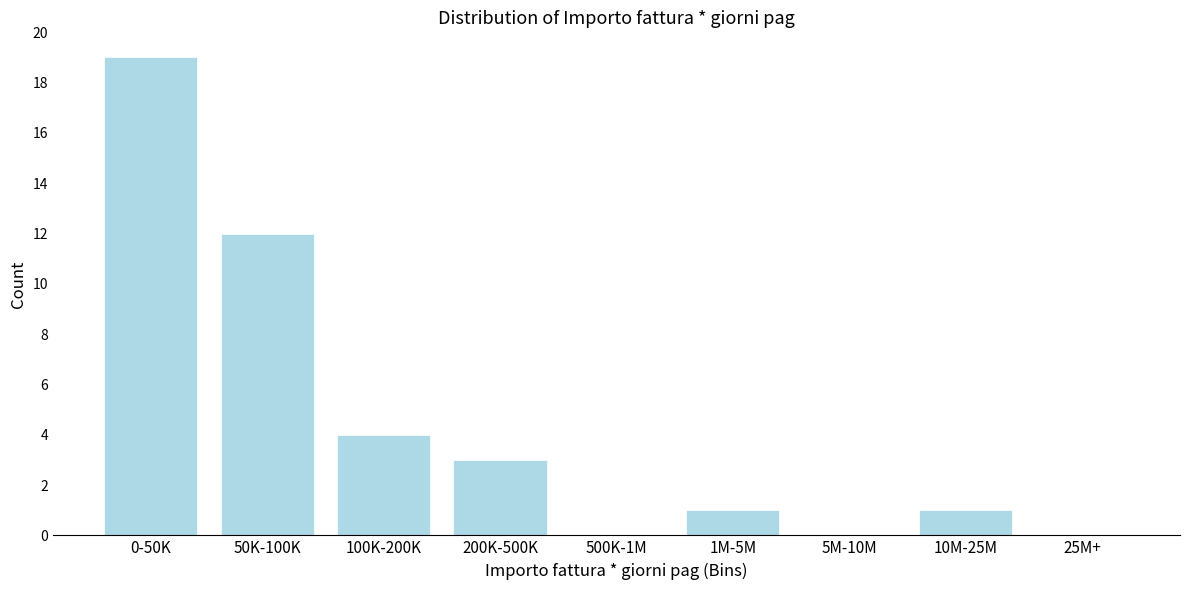

Reading left to right, list all the values displayed in this chart.

0-50K=19	50K-100K=12	100K-200K=4	200K-500K=3	500K-1M=0	1M-5M=1	5M-10M=0	10M-25M=1	25M+=0